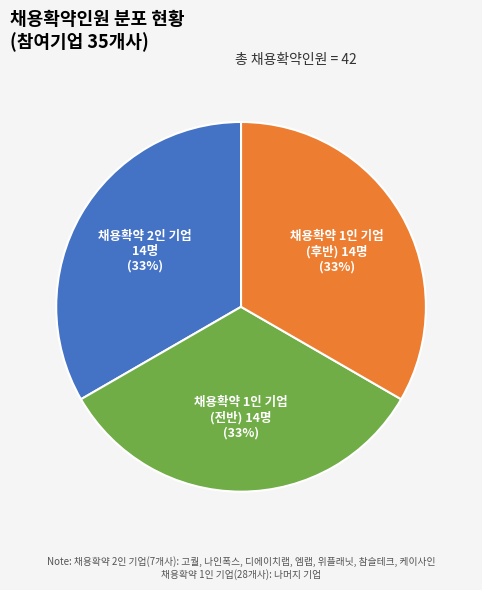

Is there a majority slice in this chart?

No